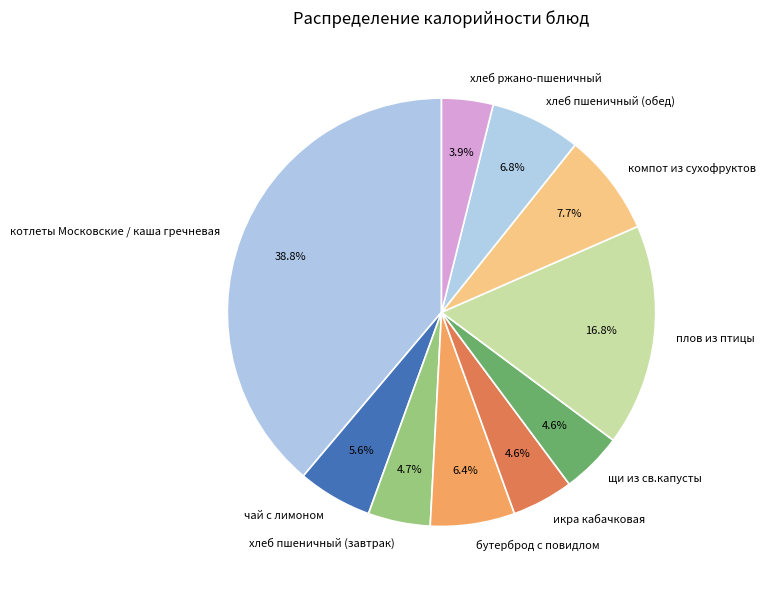

Which category has the smallest portion of the pie?

хлеб ржано-пшеничный